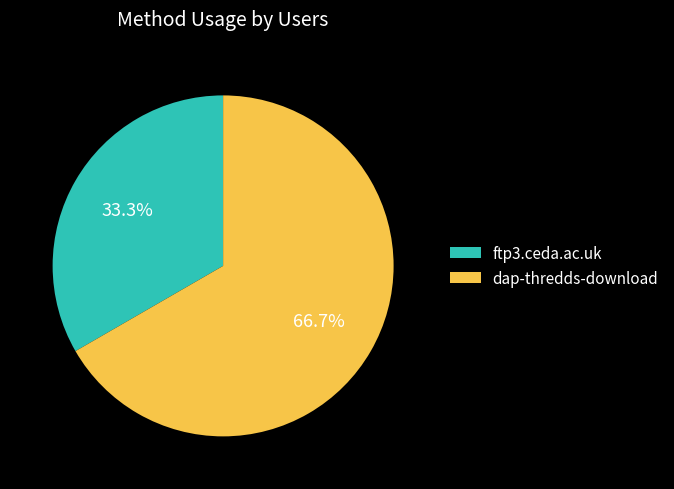

Rank the categories by value from highest to lowest.

dap-thredds-download, ftp3.ceda.ac.uk